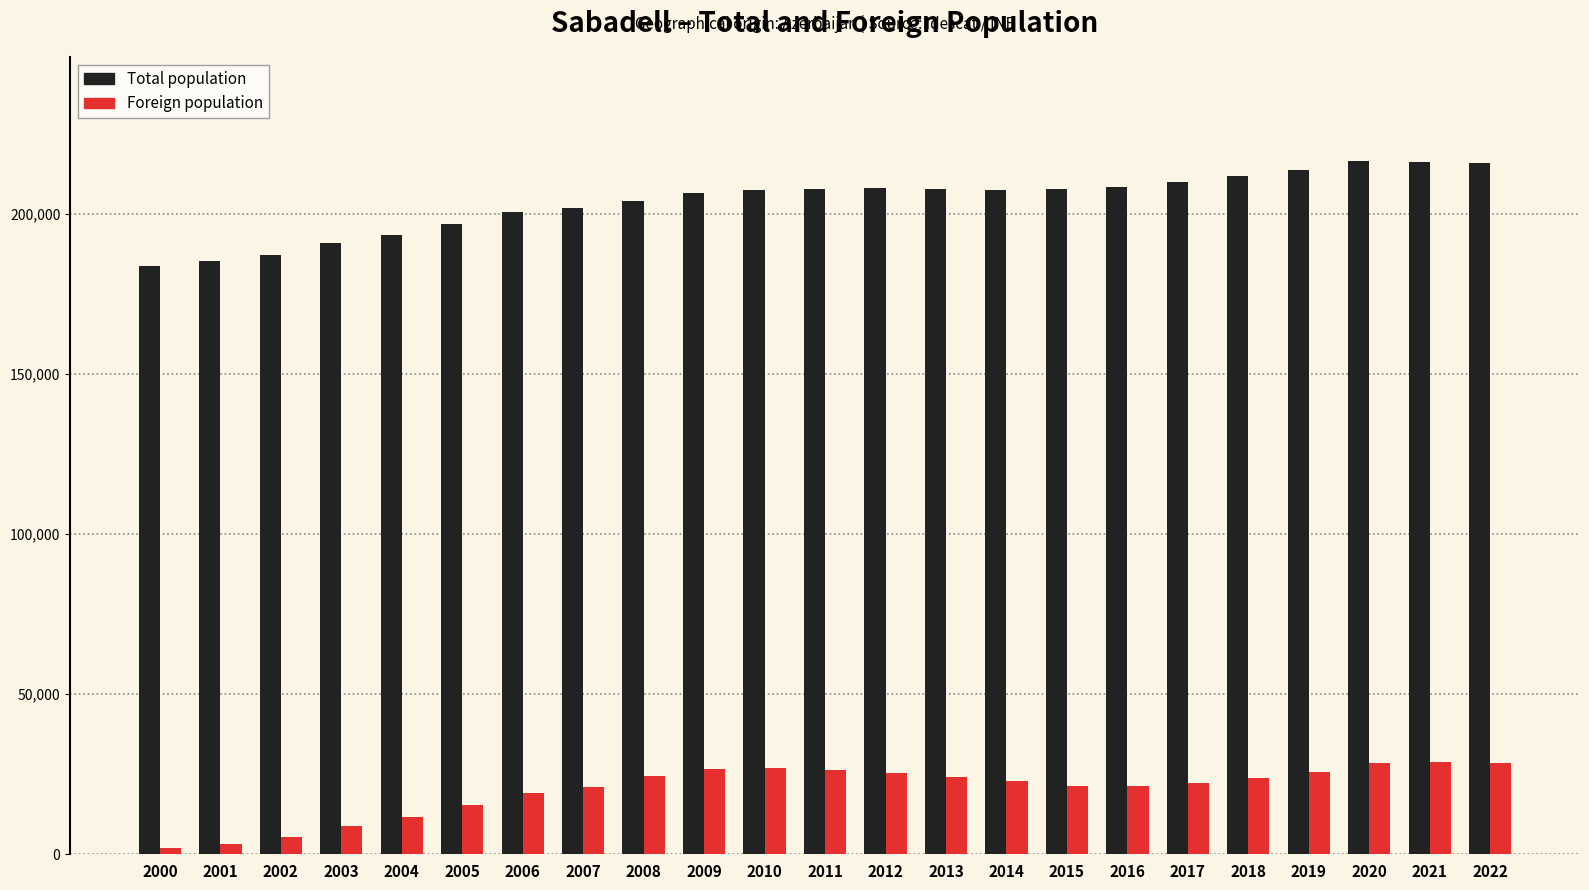

What is the value of the Total population bar at the 20th from the left?

213644